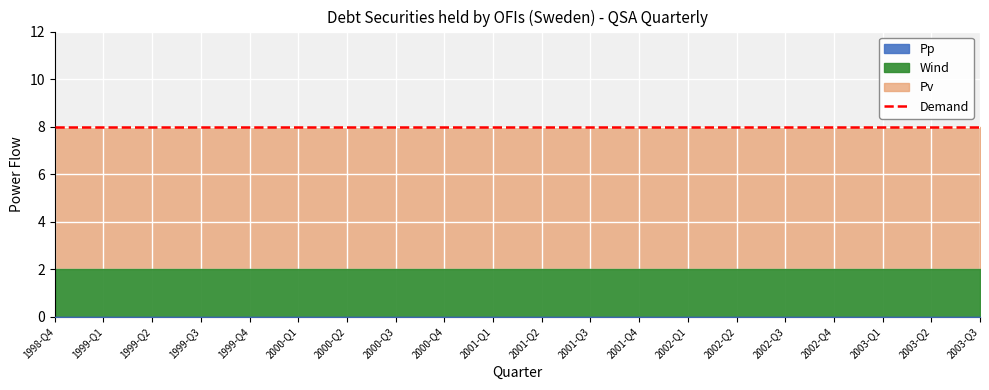

Between 1999-Q2 and 2002-Q1, which series saw the biggest shift?

Pp